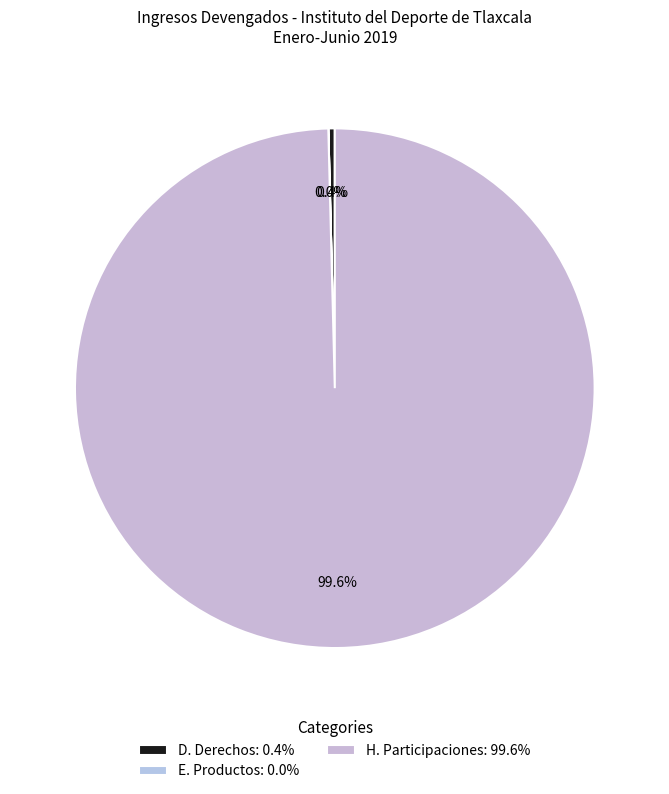

To the nearest percent, what is the difference between the H. Participaciones and E. Productos slice percentages?

100%